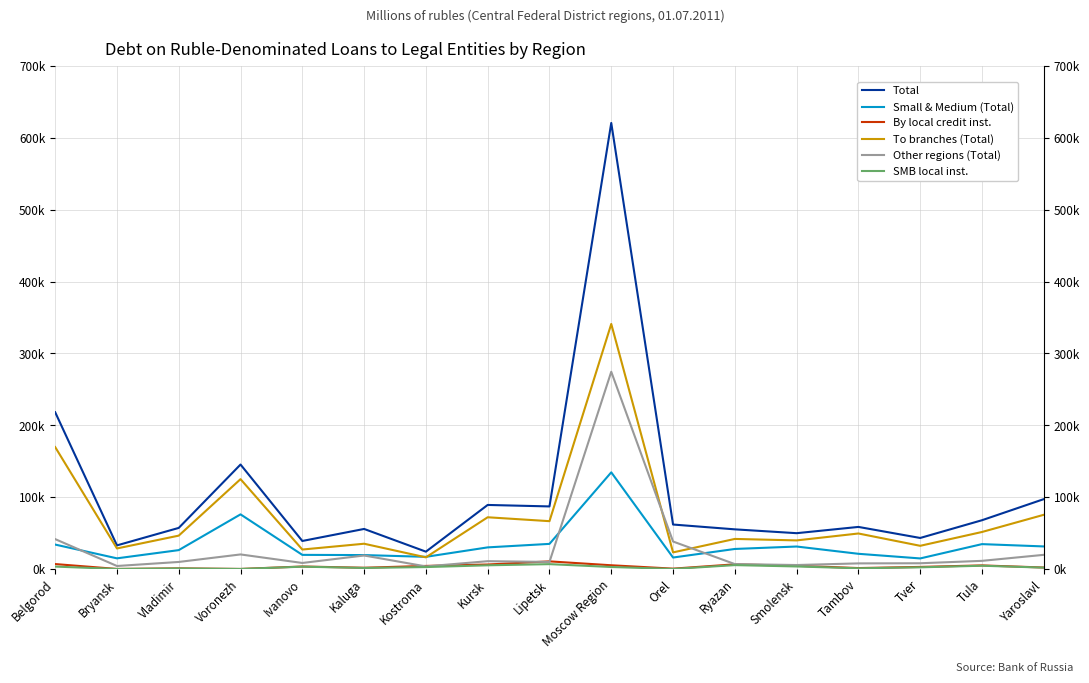

What position from the left is Yaroslavl?

17